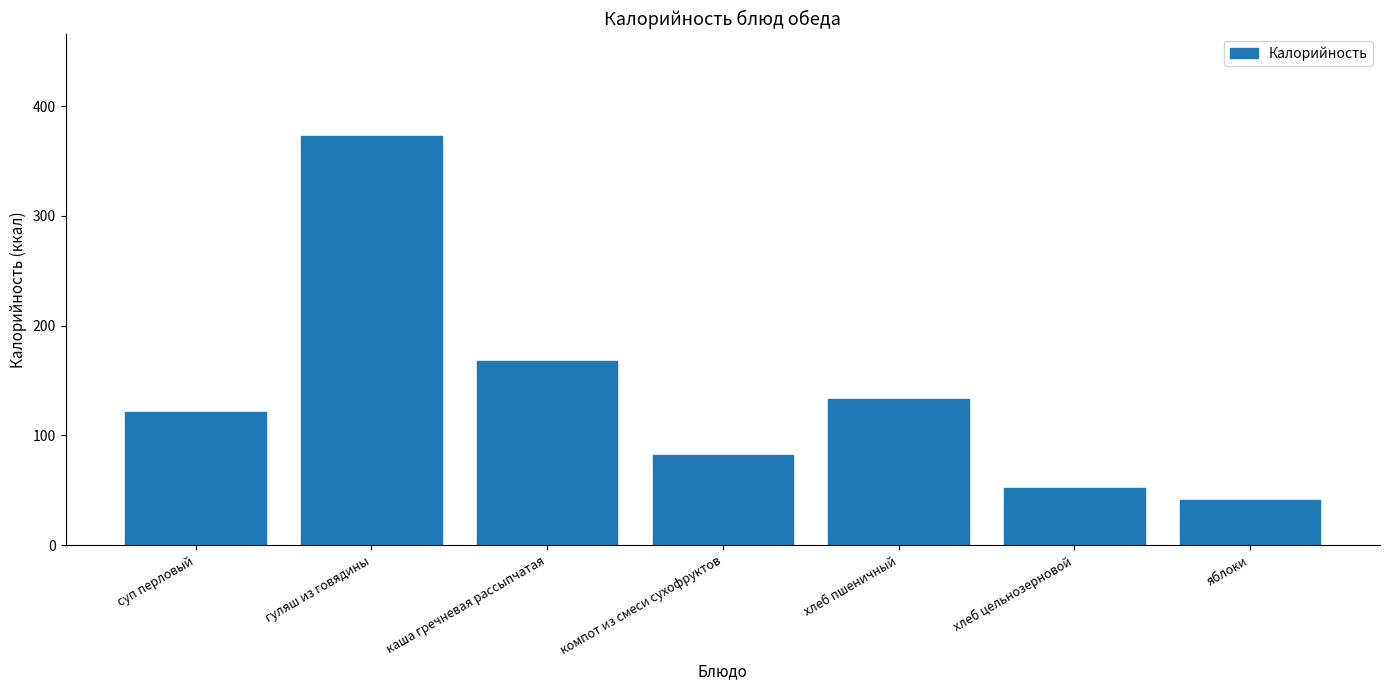

Rank the categories by value from lowest to highest.

яблоки, хлеб цельнозерновой, компот из смеси сухофруктов, суп перловый, хлеб пшеничный, каша гречневая рассыпчатая, гуляш из говядины